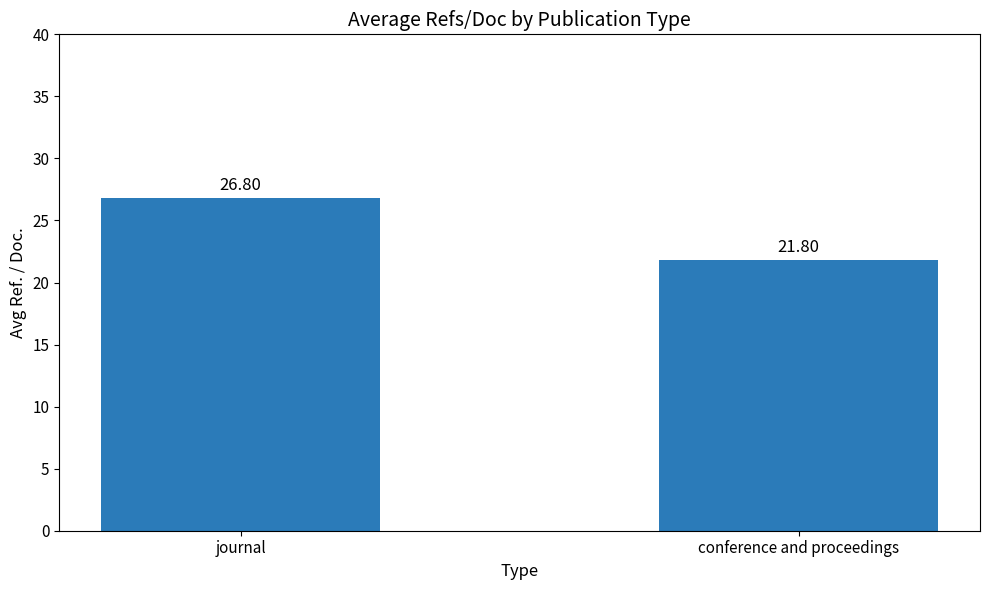

List the labels in order of value, smallest first.

conference and proceedings, journal